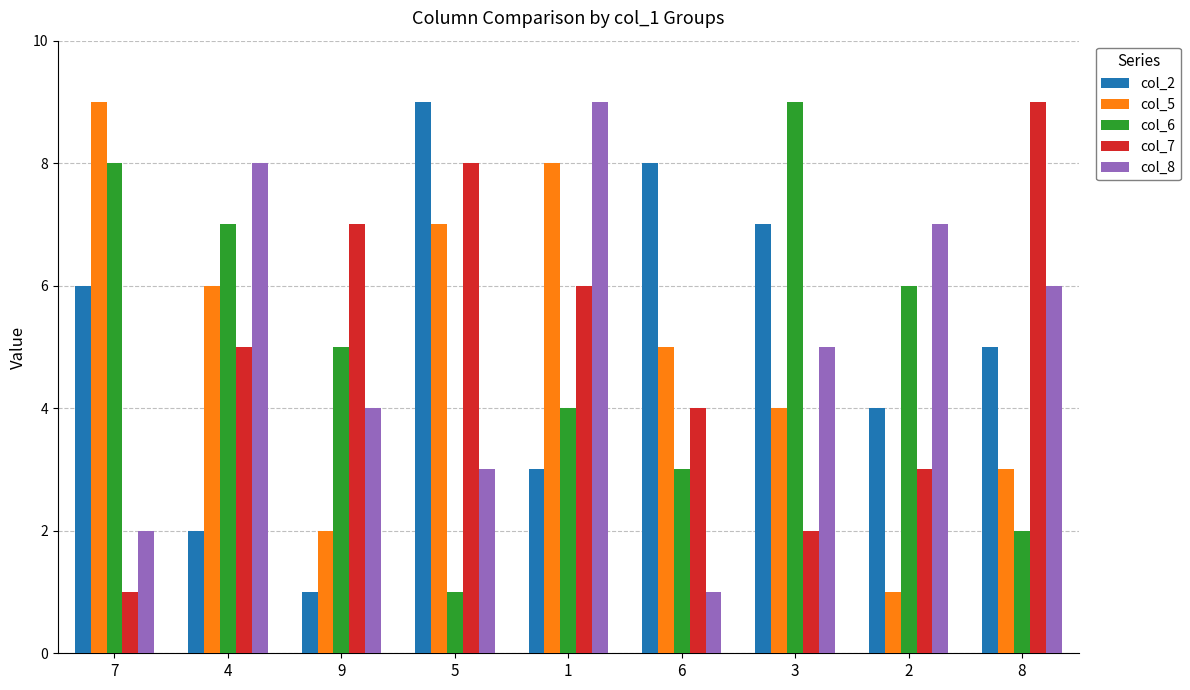

At which label does col_8 reach its minimum?

6